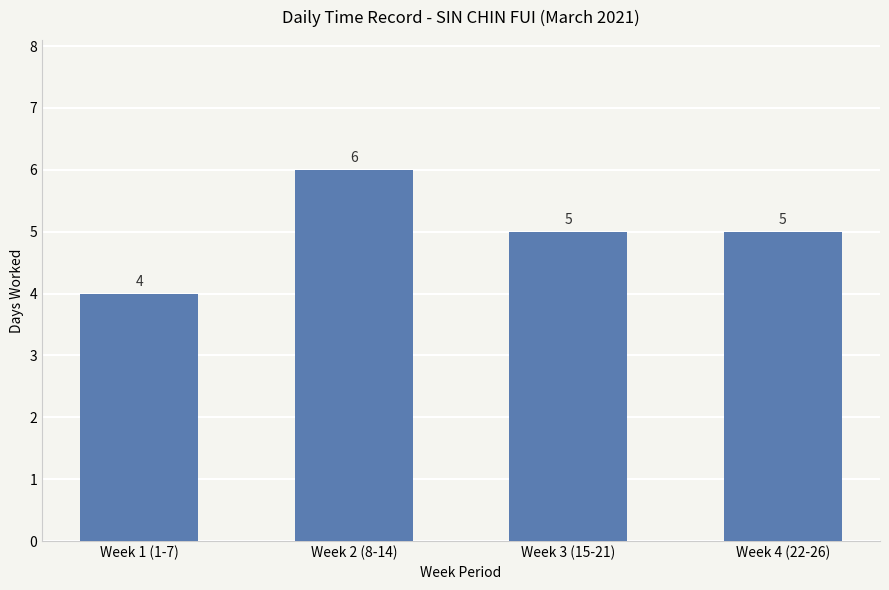

At which category does the chart reach its peak across all series?

Week 2 (8-14)